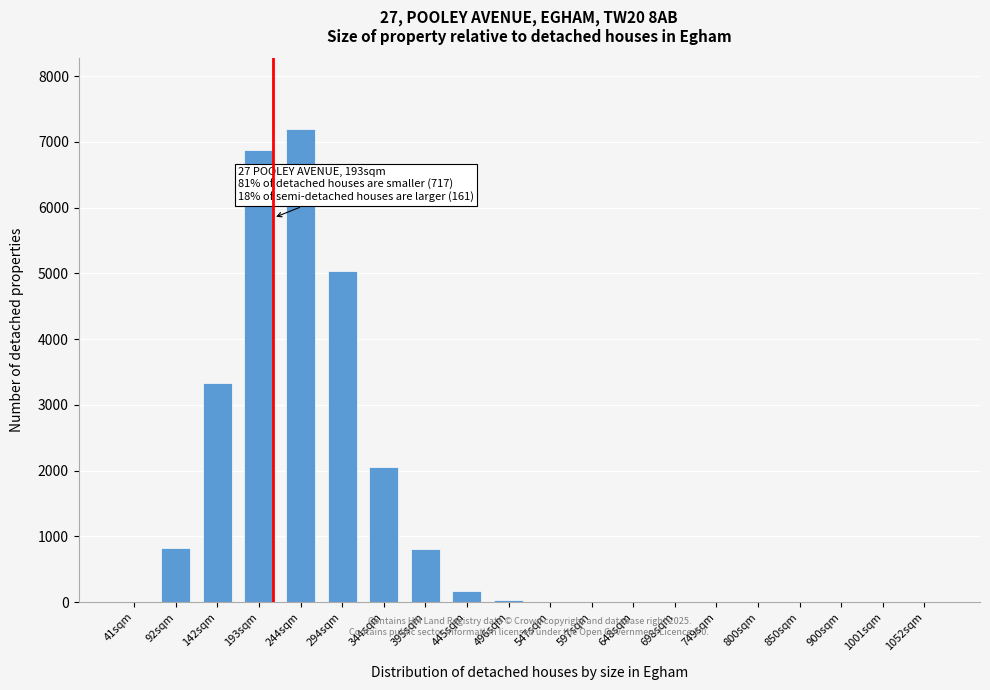

The value at 597sqm is 0. True or false?

True